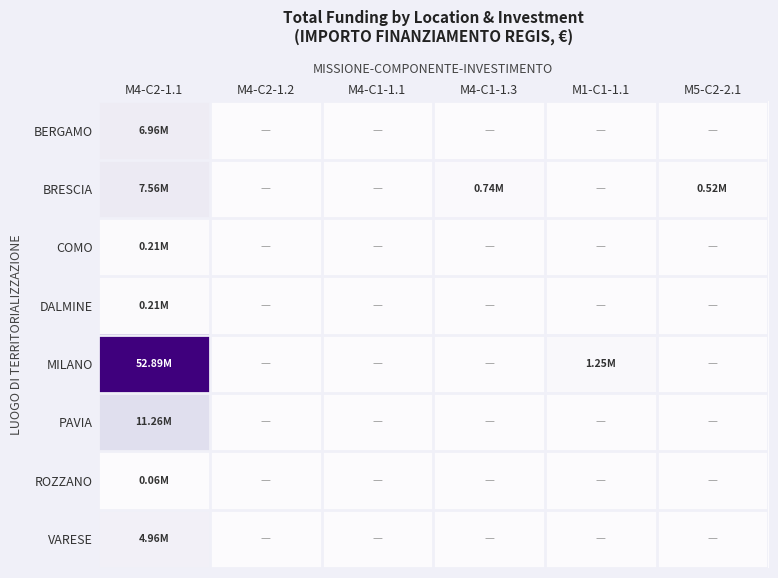

Reading right to left, what are all the values shown in this chart?

BERGAMO: M5-C2-2.1=0.0	M1-C1-1.1=0.0	M4-C1-1.3=0.0	M4-C1-1.1=0.0	M4-C2-1.2=0.0	M4-C2-1.1=6957936.6
BRESCIA: M5-C2-2.1=523640.0	M1-C1-1.1=0.0	M4-C1-1.3=741239.0	M4-C1-1.1=0.0	M4-C2-1.2=0.0	M4-C2-1.1=7557172.1
COMO: M5-C2-2.1=0.0	M1-C1-1.1=0.0	M4-C1-1.3=0.0	M4-C1-1.1=0.0	M4-C2-1.2=0.0	M4-C2-1.1=208762.6
DALMINE: M5-C2-2.1=0.0	M1-C1-1.1=0.0	M4-C1-1.3=0.0	M4-C1-1.1=0.0	M4-C2-1.2=0.0	M4-C2-1.1=212000.1
MILANO: M5-C2-2.1=0.0	M1-C1-1.1=1245000.0	M4-C1-1.3=0.0	M4-C1-1.1=0.0	M4-C2-1.2=0.0	M4-C2-1.1=52888163.6
PAVIA: M5-C2-2.1=0.0	M1-C1-1.1=0.0	M4-C1-1.3=0.0	M4-C1-1.1=0.0	M4-C2-1.2=0.0	M4-C2-1.1=11263982.0
ROZZANO: M5-C2-2.1=0.0	M1-C1-1.1=0.0	M4-C1-1.3=0.0	M4-C1-1.1=0.0	M4-C2-1.2=0.0	M4-C2-1.1=62062.4
VARESE: M5-C2-2.1=0.0	M1-C1-1.1=0.0	M4-C1-1.3=0.0	M4-C1-1.1=0.0	M4-C2-1.2=0.0	M4-C2-1.1=4957057.0